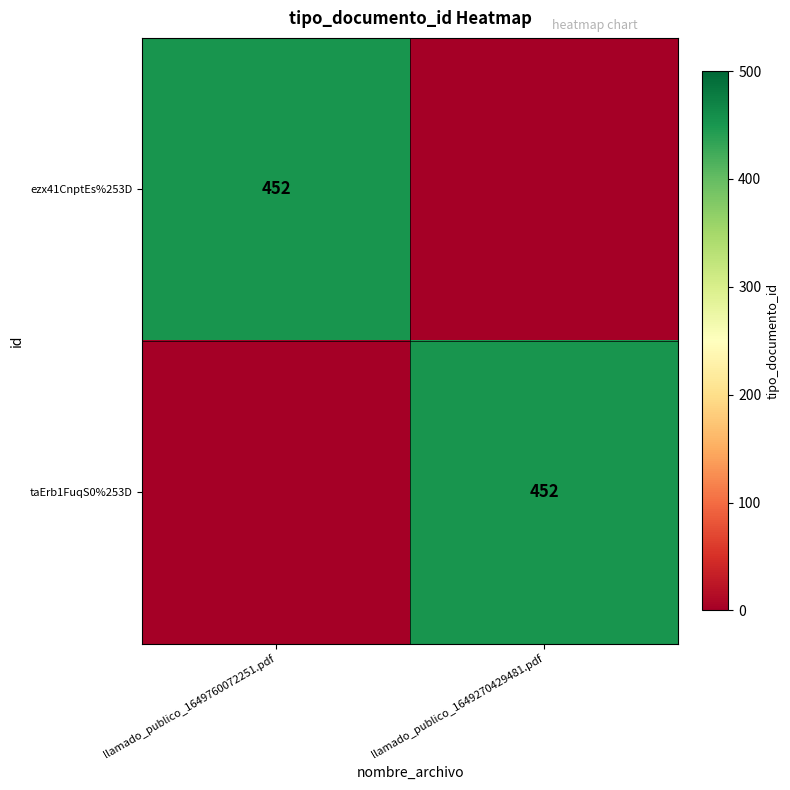

At how many categories does at least one series exceed 354?

2